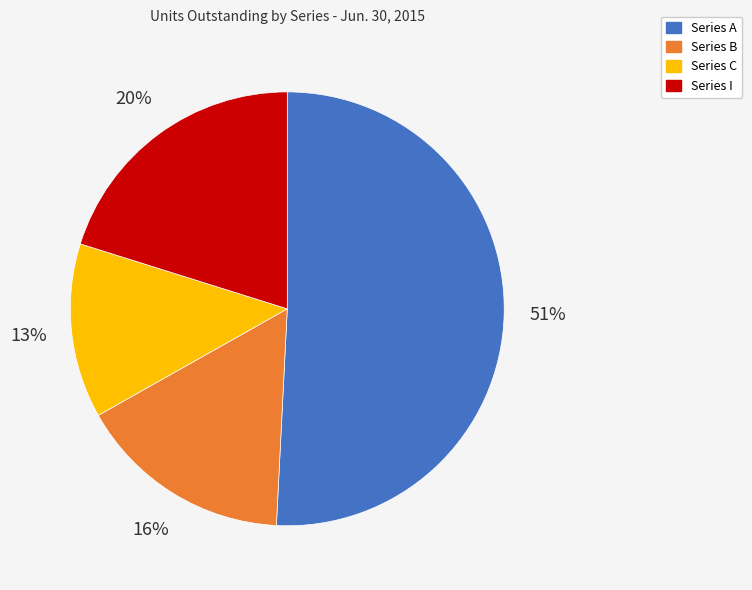

Does Series A represent more than half of the total?

Yes